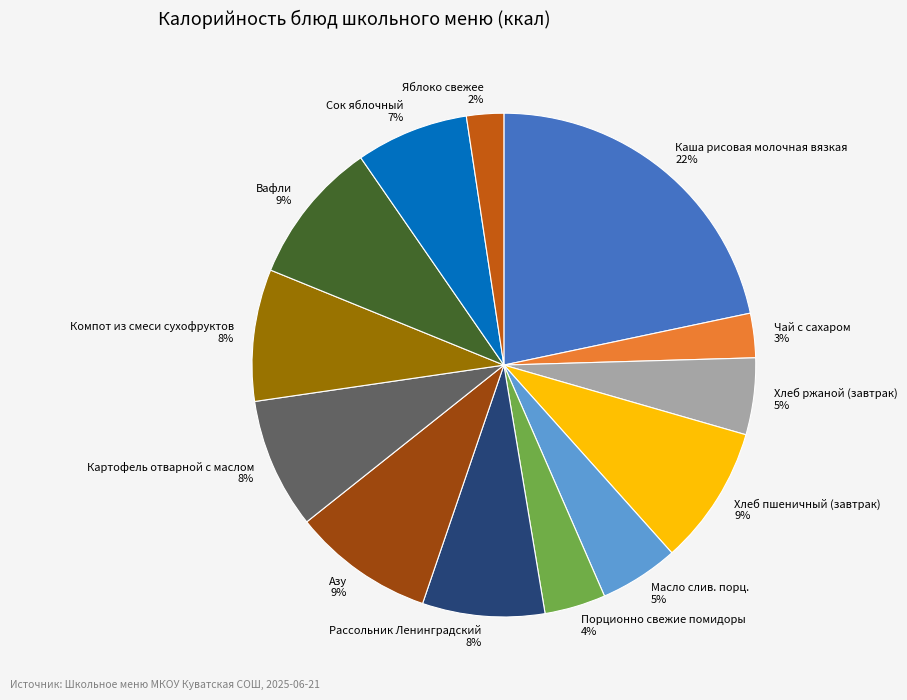

Is Хлеб ржаной (завтрак) the majority of the pie?

No